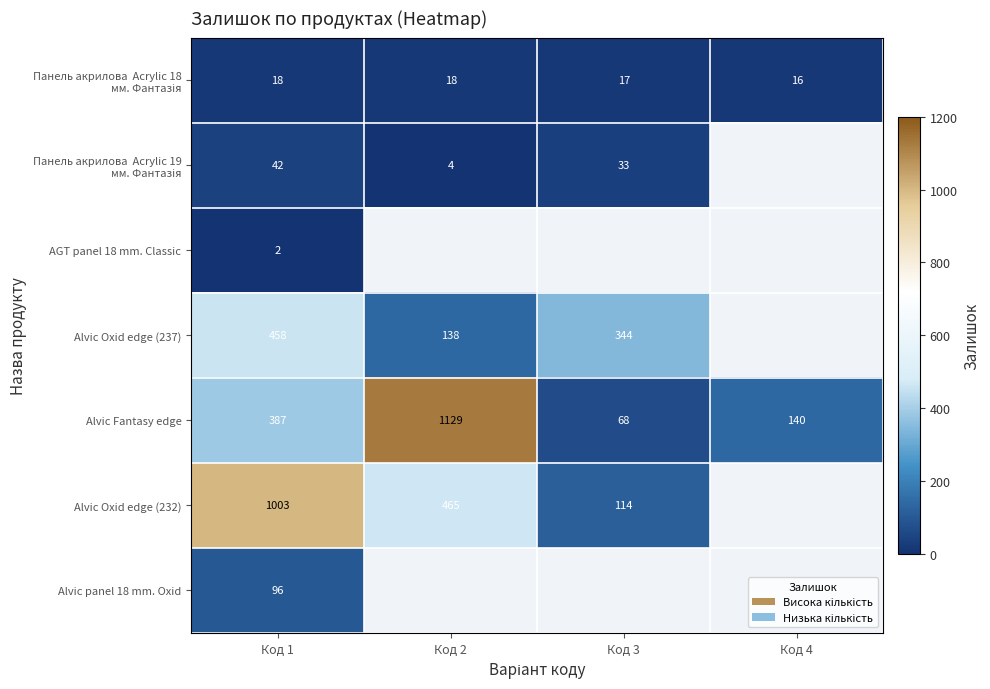

Is it true that Alvic Oxid edge (237) equals 179.7 at Код 2?

False